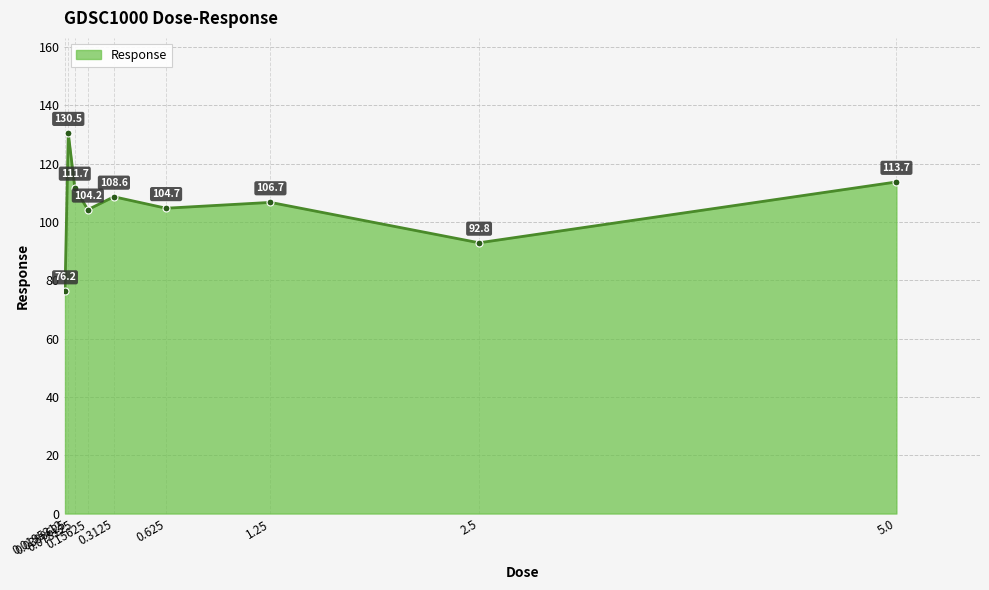

How many points are higher than both their immediate neighbors (excluding endpoints)?

3